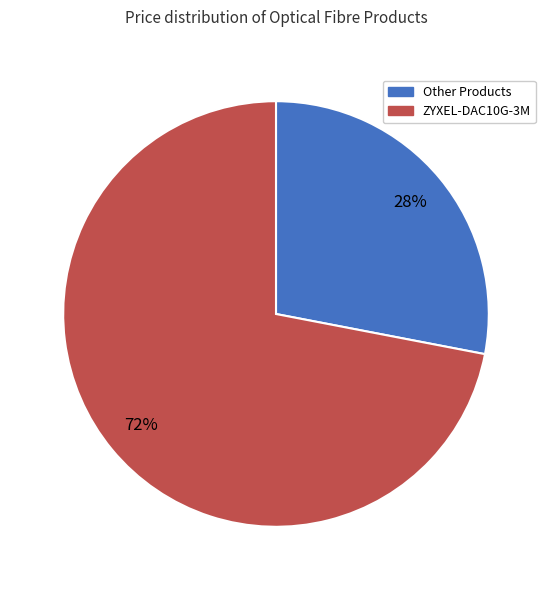

Is there any slice that represents more than half of the pie?

Yes